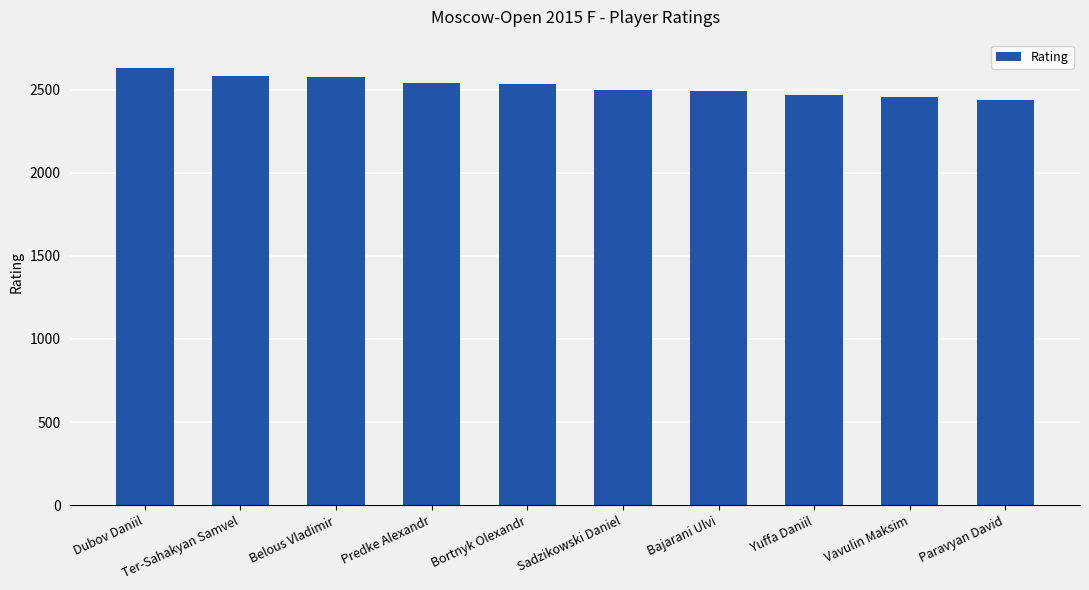

Which label corresponds to the largest value in the chart?

Dubov Daniil